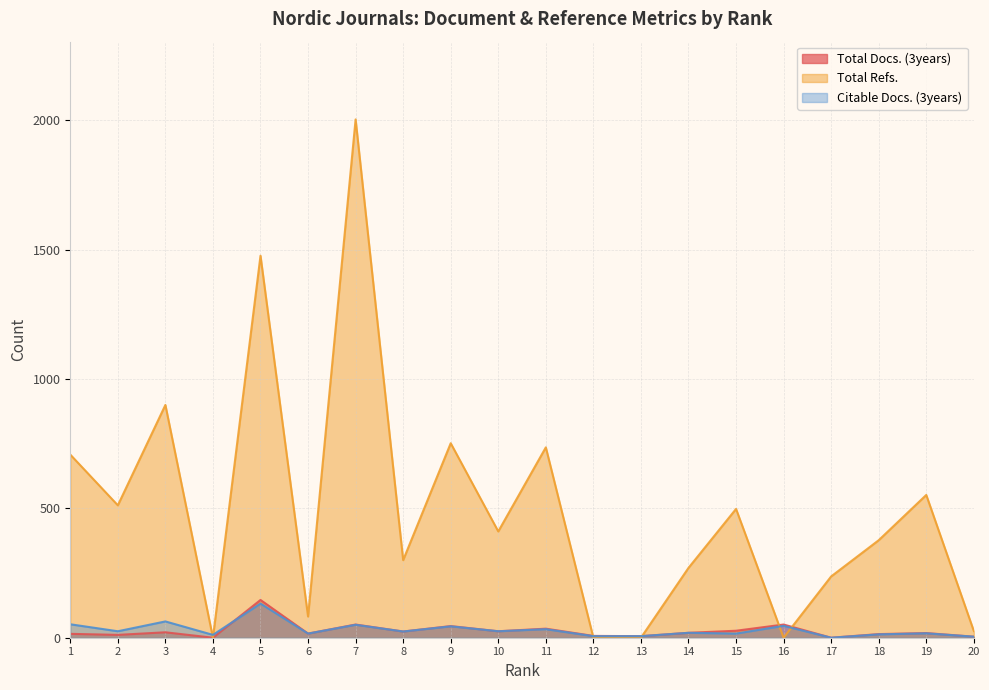

What are all the series names shown in the legend?

Total Docs. (3years), Total Refs., Citable Docs. (3years)